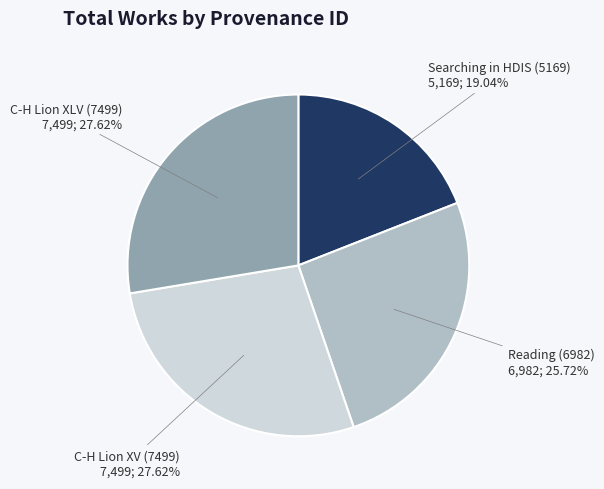

Do C-H Lion XV (7499) and C-H Lion XLV (7499) together represent more than half of the pie?

Yes